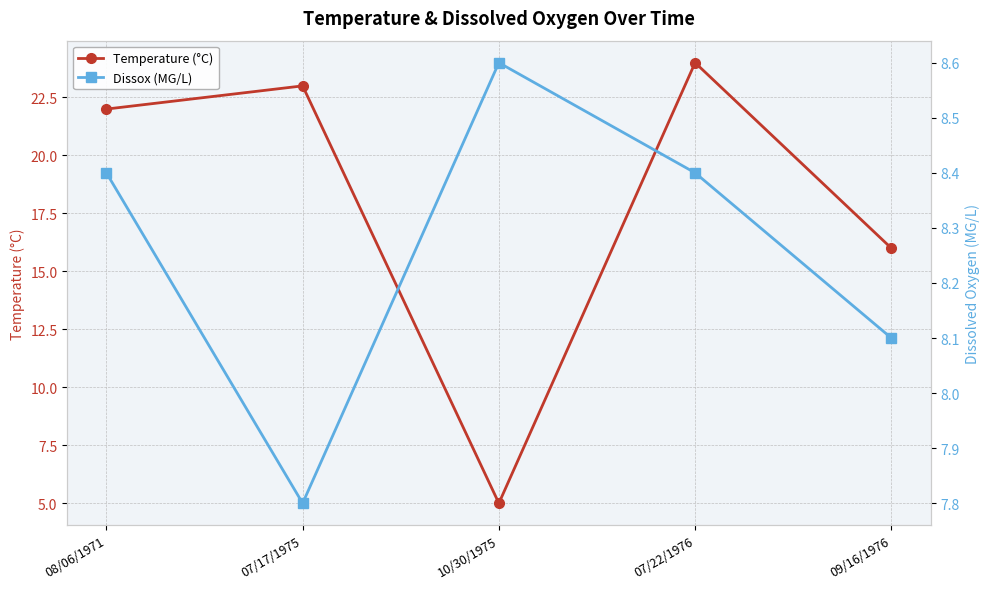

Count the Dissox (MG/L) values in the range 8 to 9.

4